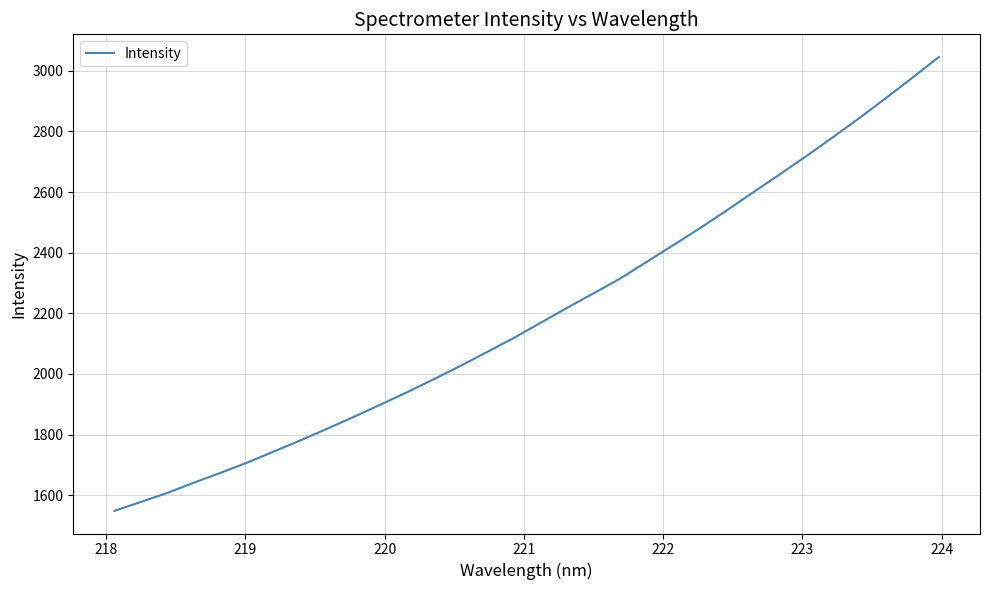

What is the difference between the maximum and minimum values?

1496.4